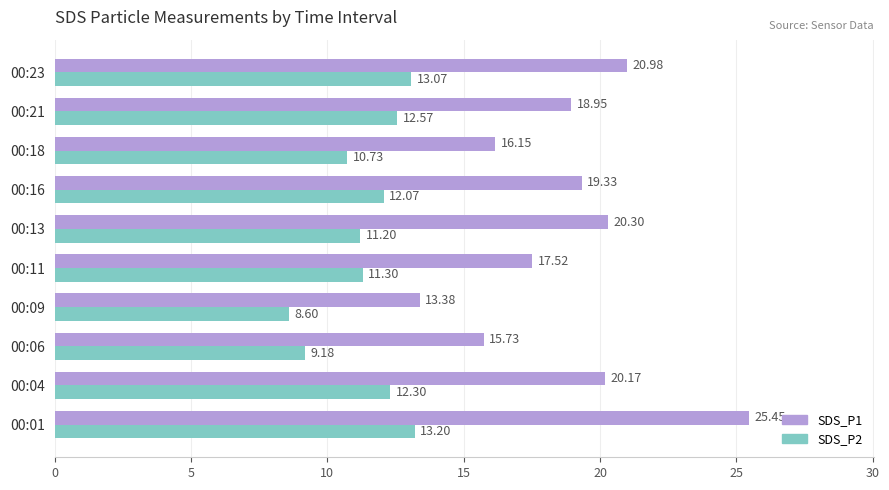

At which label is SDS_P2 closest to 10?

00:18